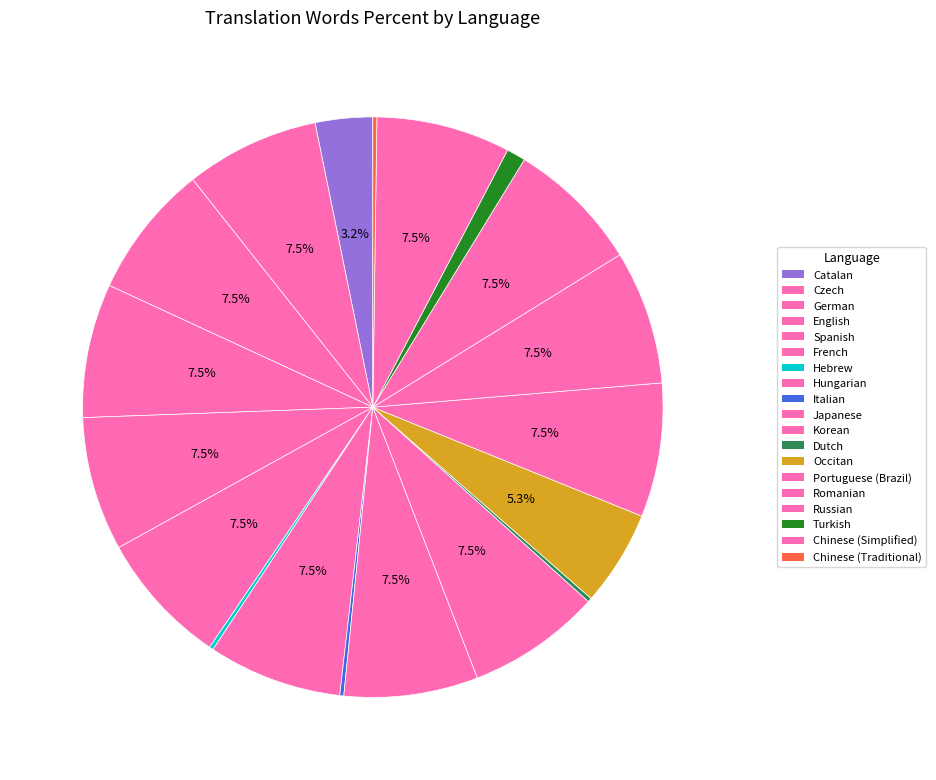

Count the number of slices in the pie.

19